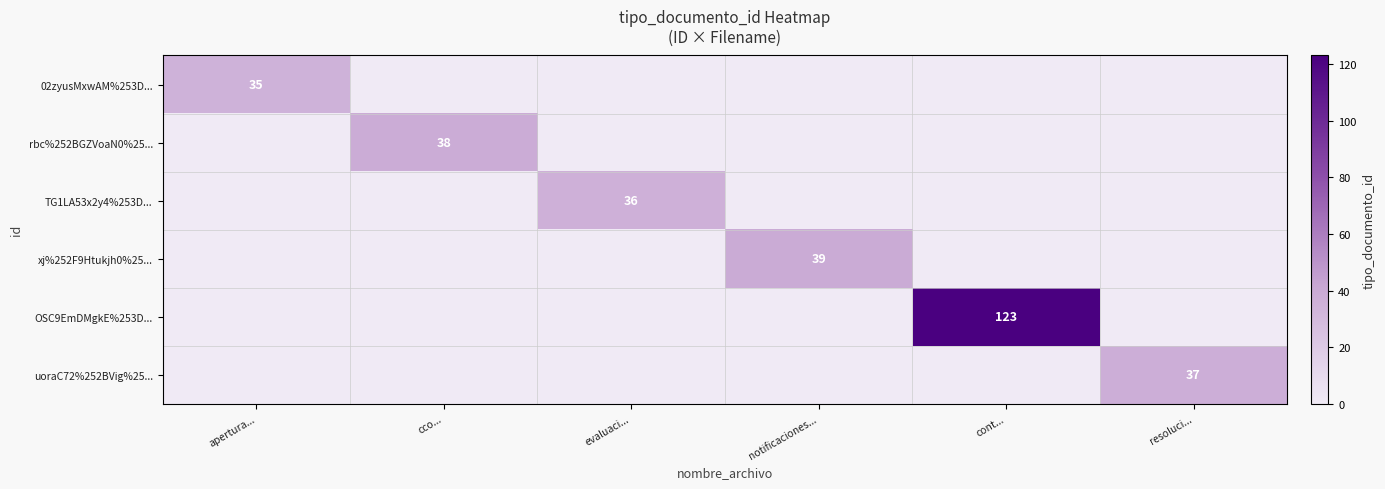

True or false: TG1LA53x2y4%253D... has a value of 47 at evaluaci....

False